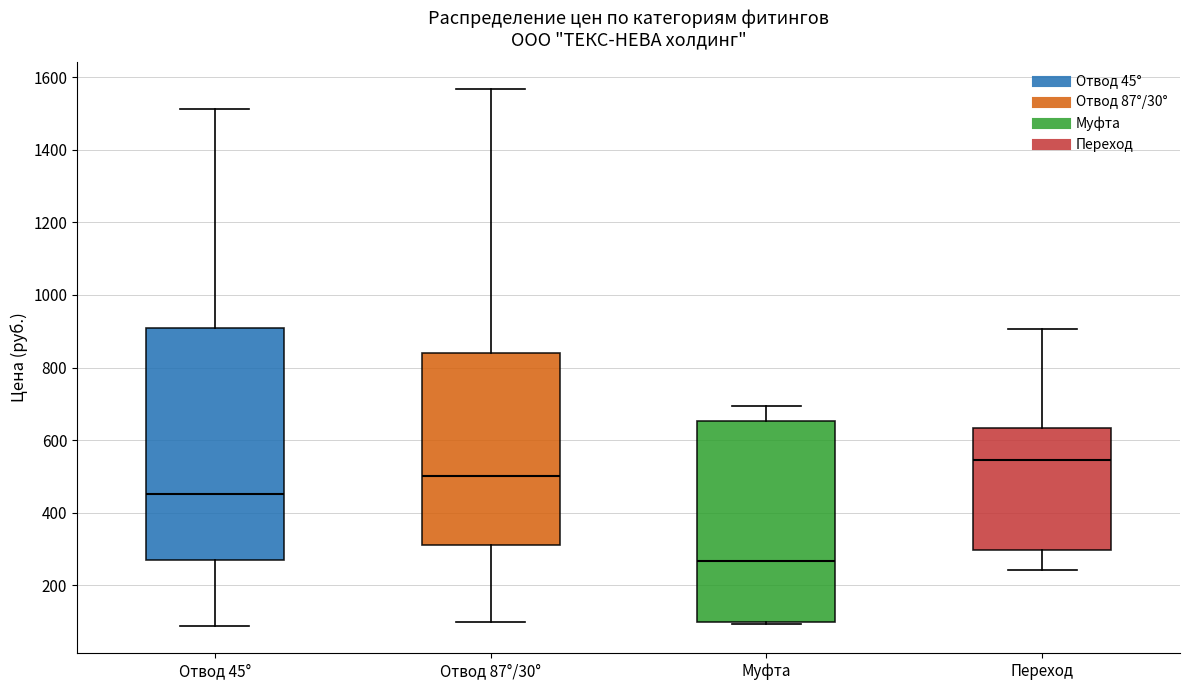

Where is the lower edge of the box for Отвод 87°/30° on the y-axis? The values are not printed on the chart, so give them approximately, as read against the axis.

320